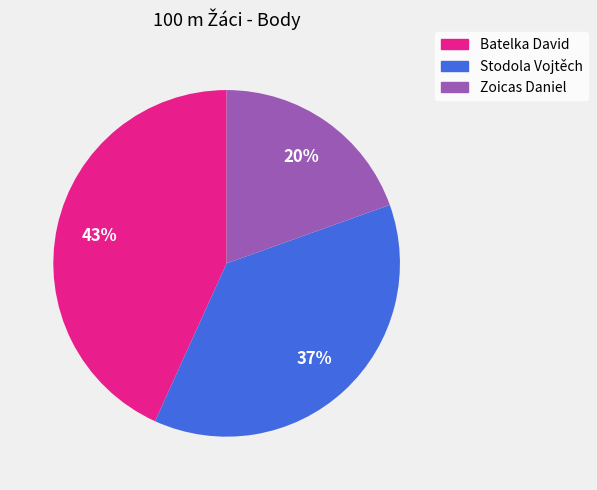

Is it true that Batelka David is 43% of the pie?

True